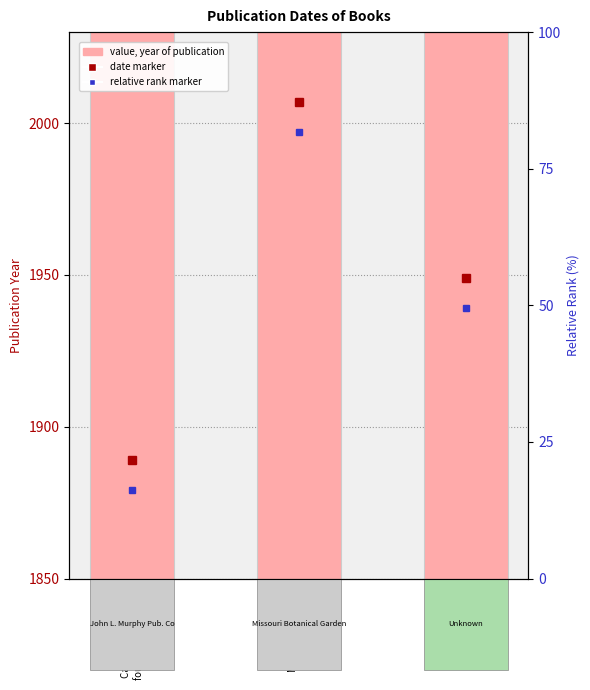

The value at Catalogue of plants
found in New Jersey is 1202. True or false?

False